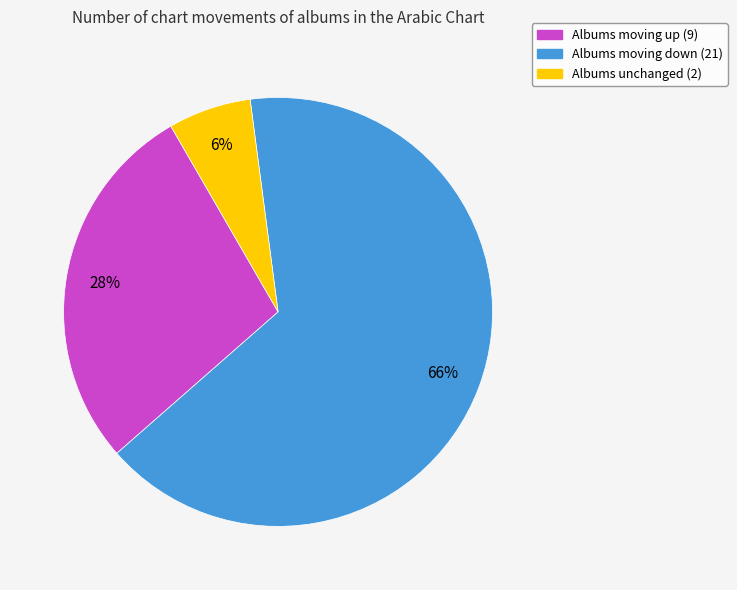

Does any single category account for the majority?

Yes